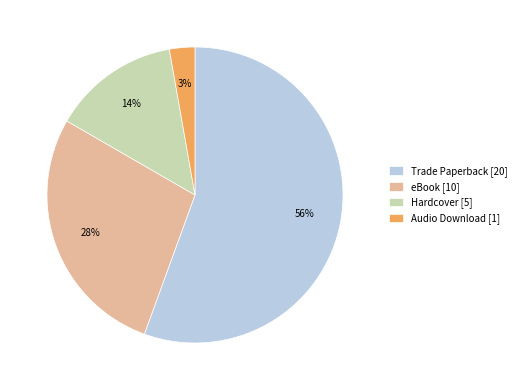

What percentage is the Hardcover slice, to the nearest percent?

14%